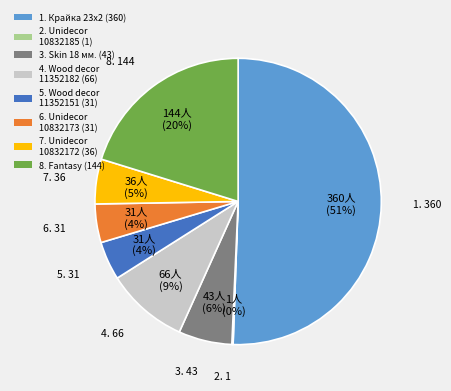

What is the majority slice?

1. Крайка 23x2 (360)